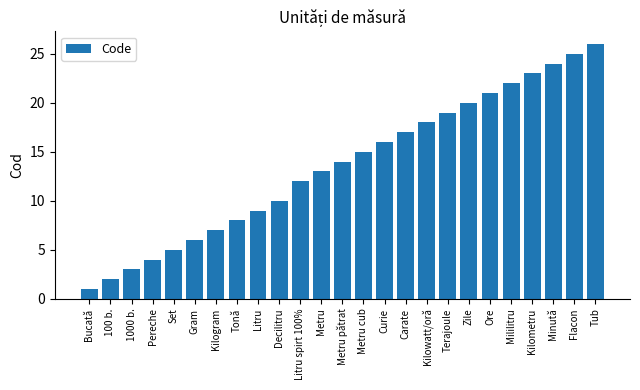

How many values are below 14?

12